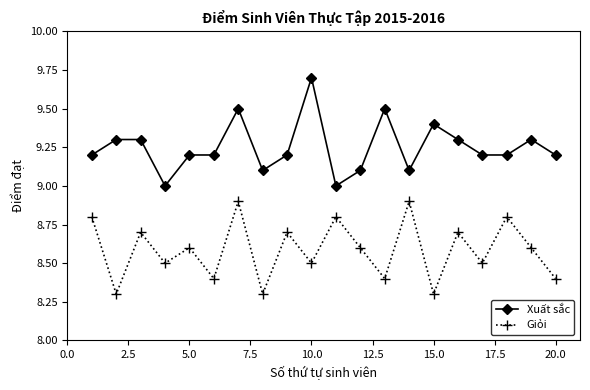

What is the difference between the maximum and minimum values in the Giỏi series?

0.6